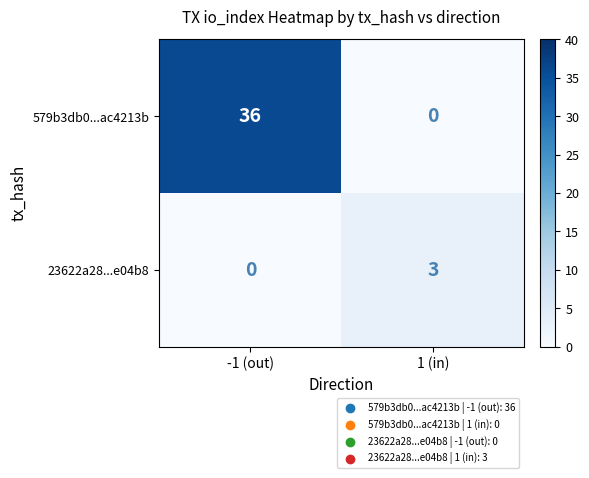

What is the sum of the 579b3db0...ac4213b values at 1 (in) and -1 (out)?

36